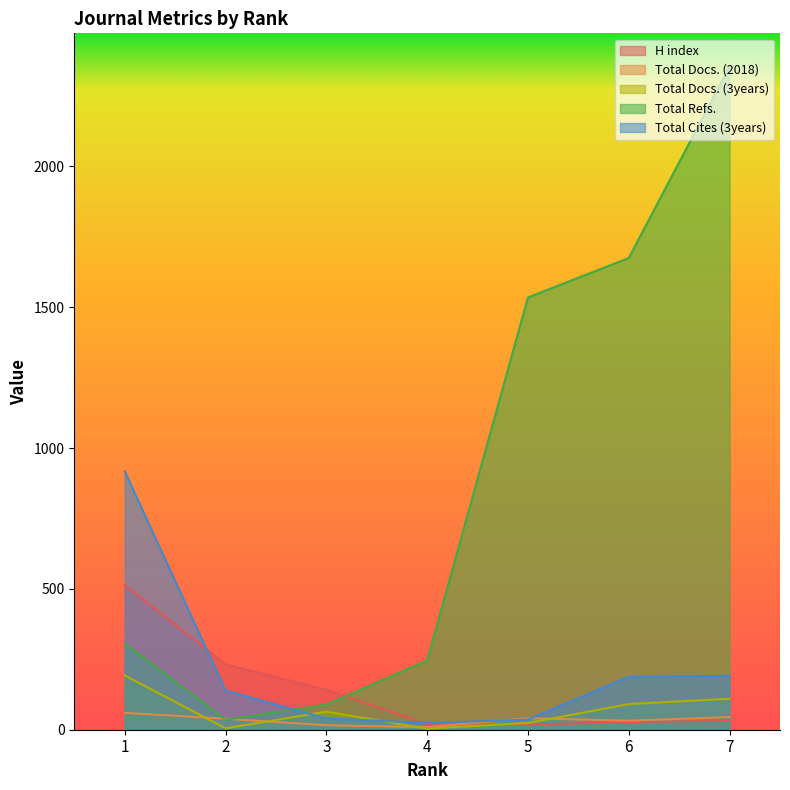

Reading left to right, transcribe all the data shown in this chart.

H index: 1=514	2=232	3=142	4=20	5=18	6=27	7=33
Total Docs. (2018): 1=60	2=39	3=16	4=9	5=41	6=32	7=45
Total Docs. (3years): 1=193	2=5	3=64	4=4	5=24	6=91	7=110
Total Refs.: 1=306	2=35	3=89	4=246	5=1535	6=1675	7=2355
Total Cites (3years): 1=918	2=139	3=40	4=24	5=36	6=188	7=191